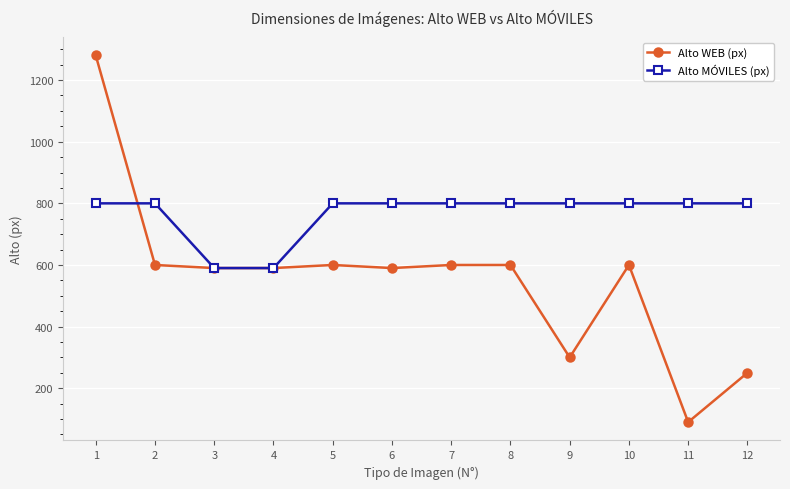

Is the value of Alto MÓVILES (px) at 1 greater than the value of Alto WEB (px) at 10?

Yes